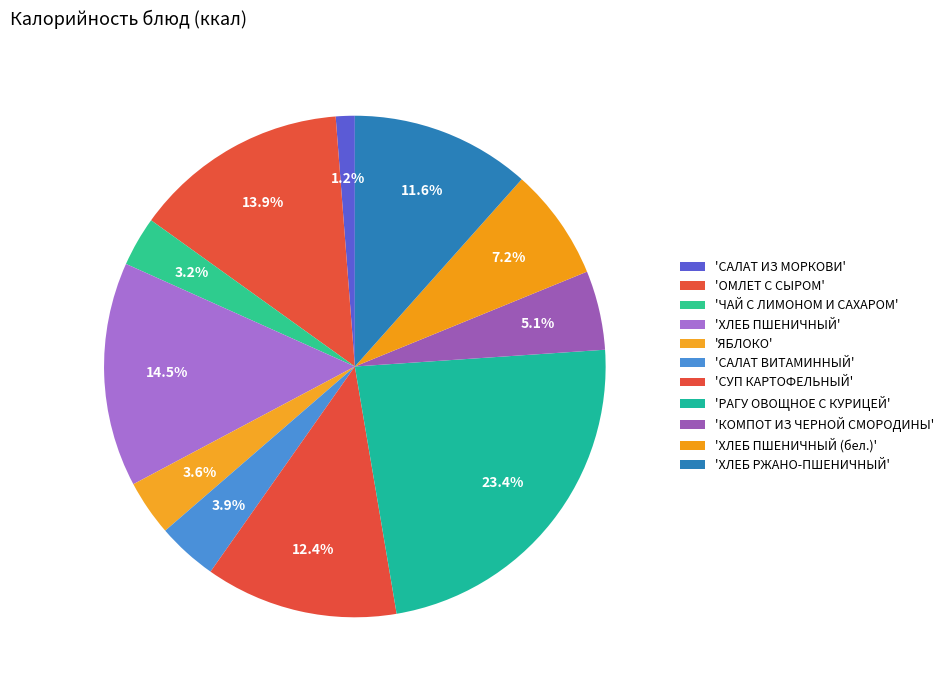

How many segments does this pie chart have?

11